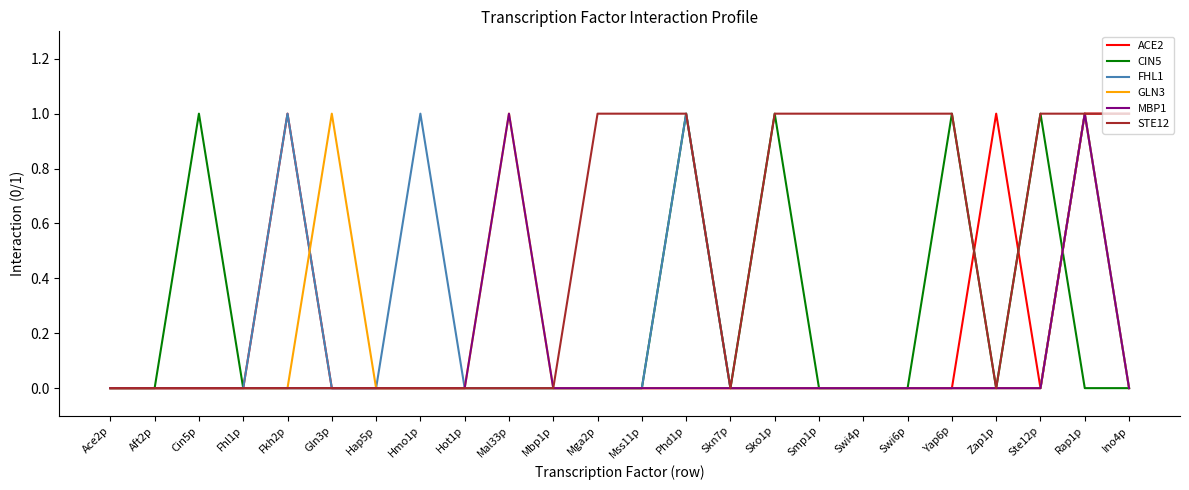

What is the sum of all GLN3 values?

3